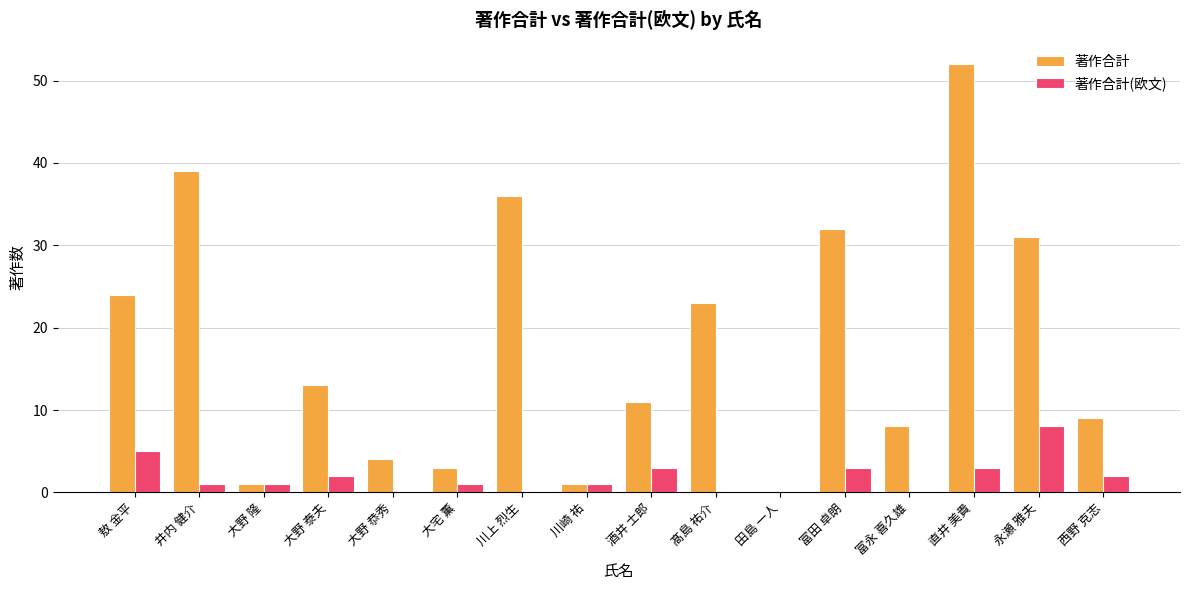

How many positive values does the 著作合計 series have?

15